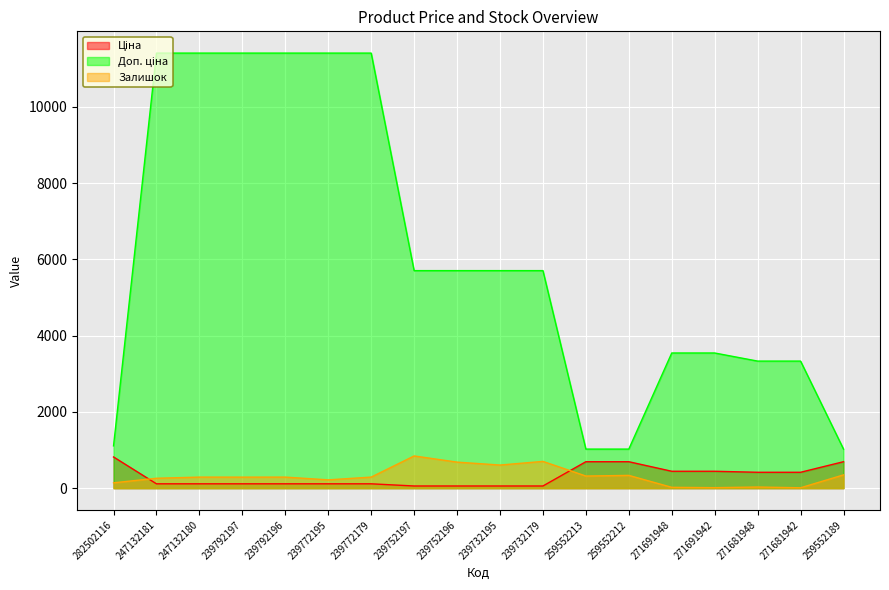

At which label is Ціна closest to 437?

271691948